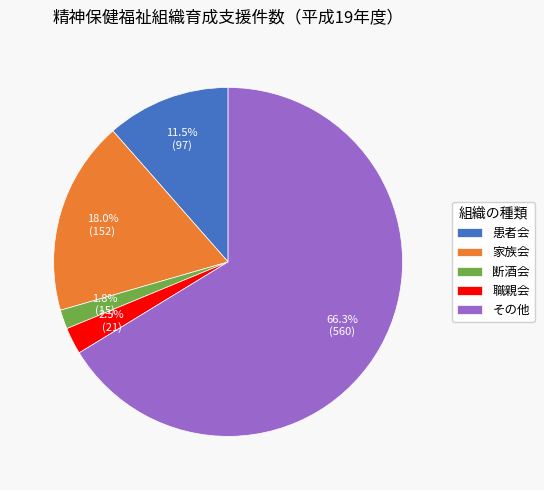

Which slice is the smallest?

断酒会